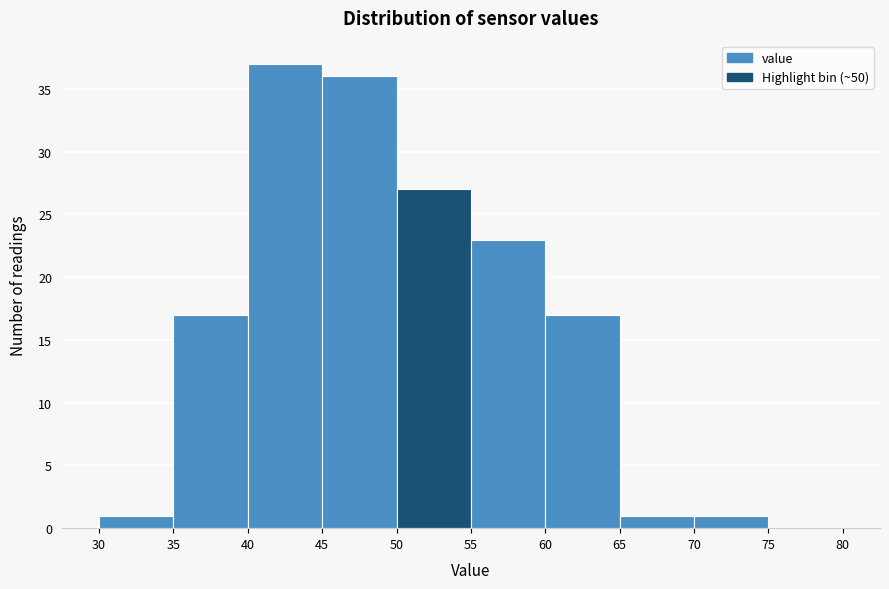

Reading left to right, transcribe this chart: for each bar, give the range it covers on the x-axis and its height. The values are not printed on the chart, so give them approximately, as read against the axis.

30 to 35: 1
35 to 40: 17
40 to 45: 37
45 to 50: 36
50 to 55: 27
55 to 60: 23
60 to 65: 17
65 to 70: 1
70 to 75: 1
75 to 80: 0